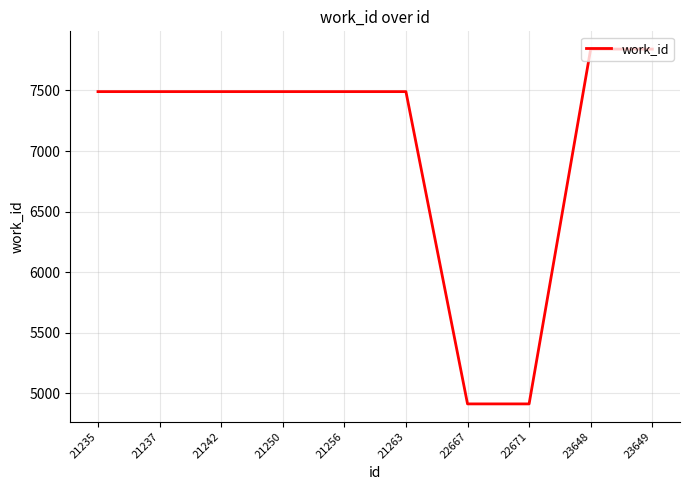

What is the difference between the maximum and minimum values?

2927